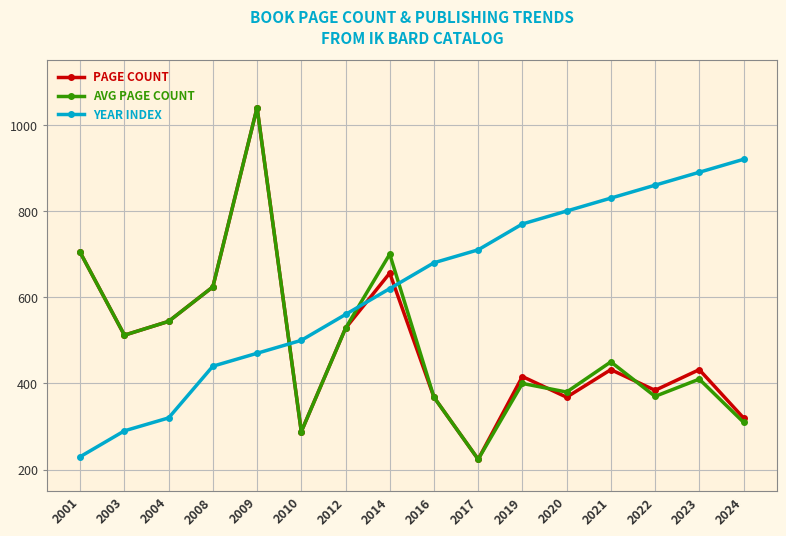

At which category is the sum across all series the highest?

2009